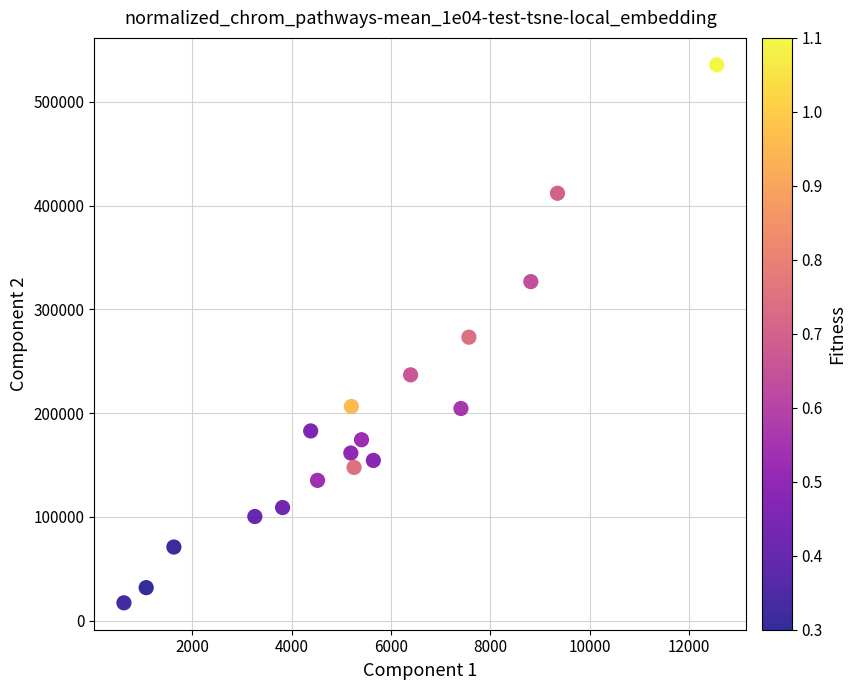

What is the range of Y values (max minus min)?

518618